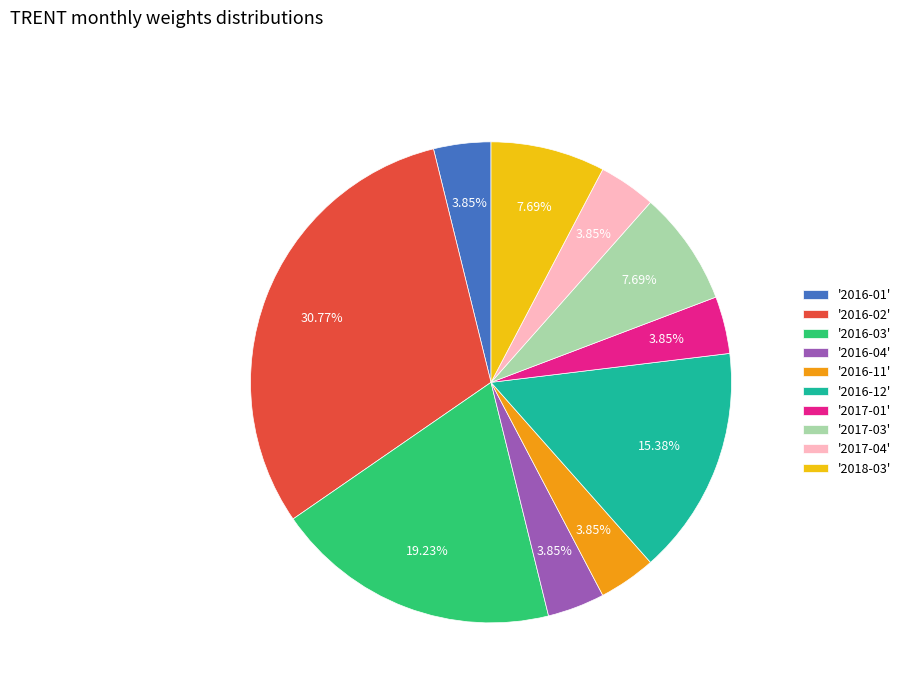

Is the sum of '2017-04' and '2016-04' greater than half?

No